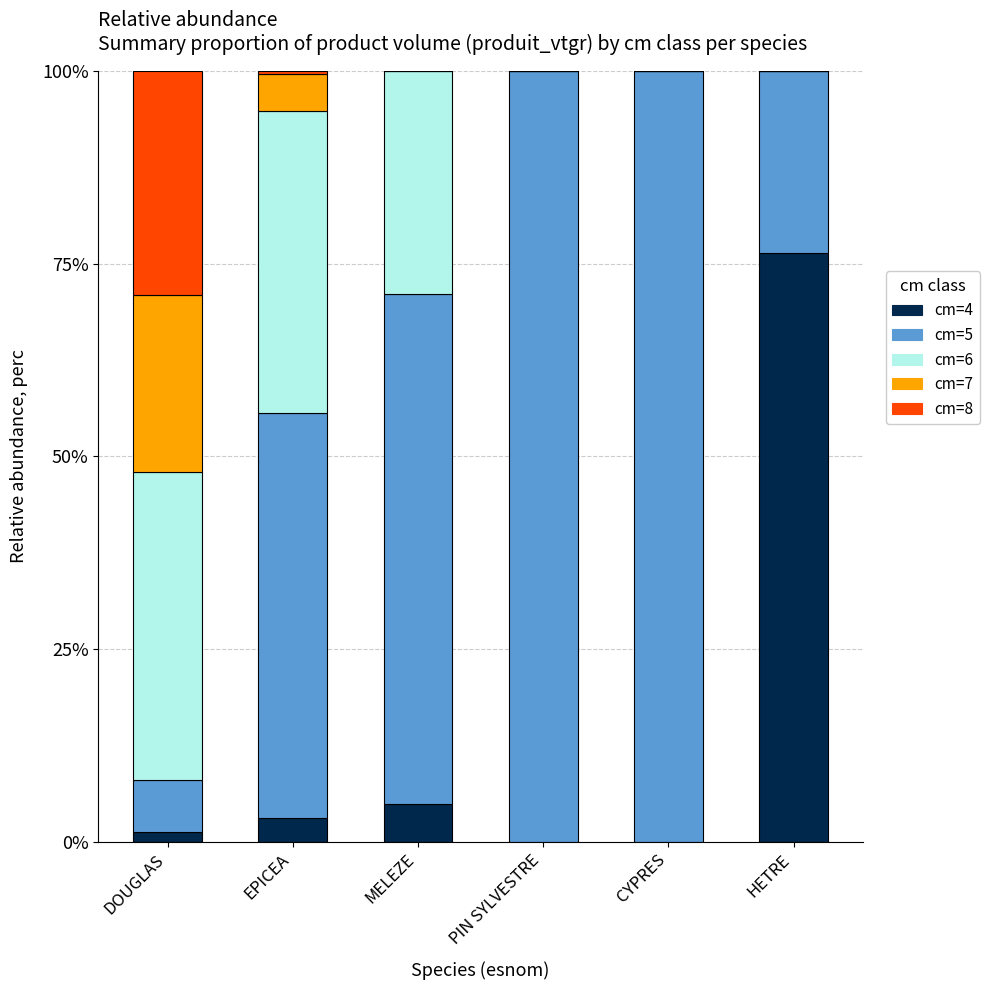

What is the total value across all series at CYPRES?

100.0